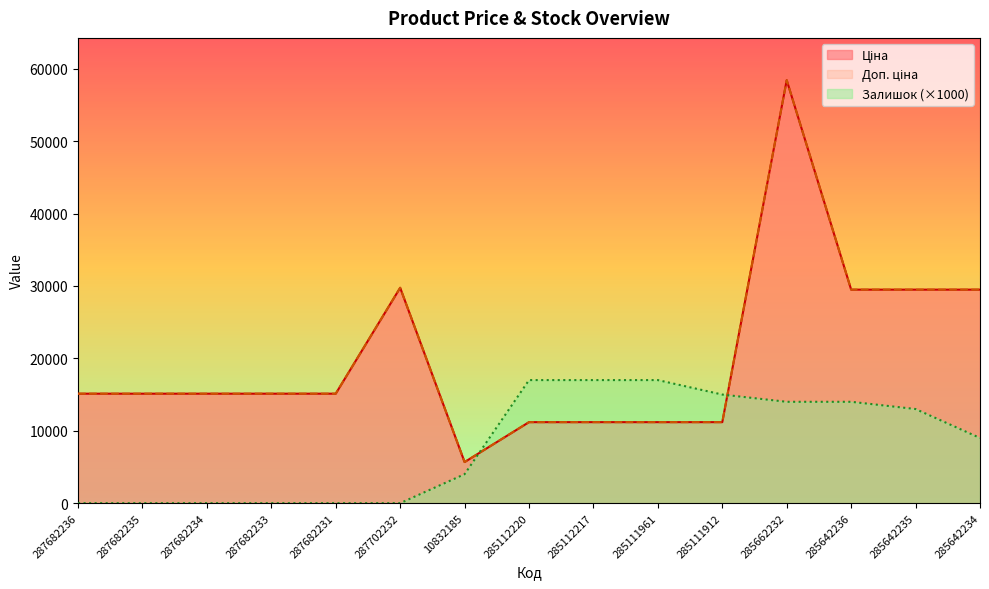

The Залишок series shows 0.0 at 287682235. True or false?

True